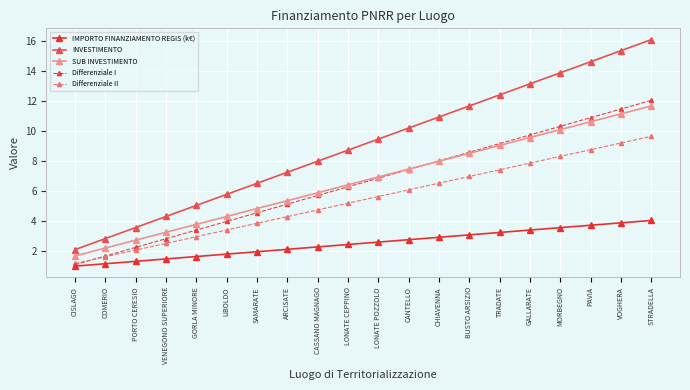

True or false: INVESTIMENTO has more than 0 points higher than both neighbors.

False